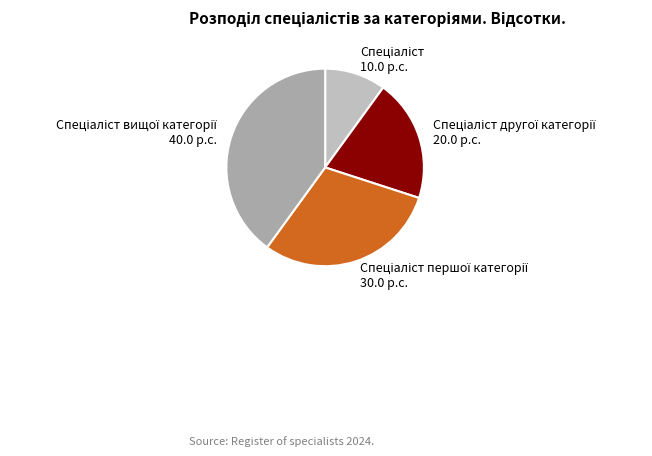

Is there any slice that represents more than half of the pie?

No